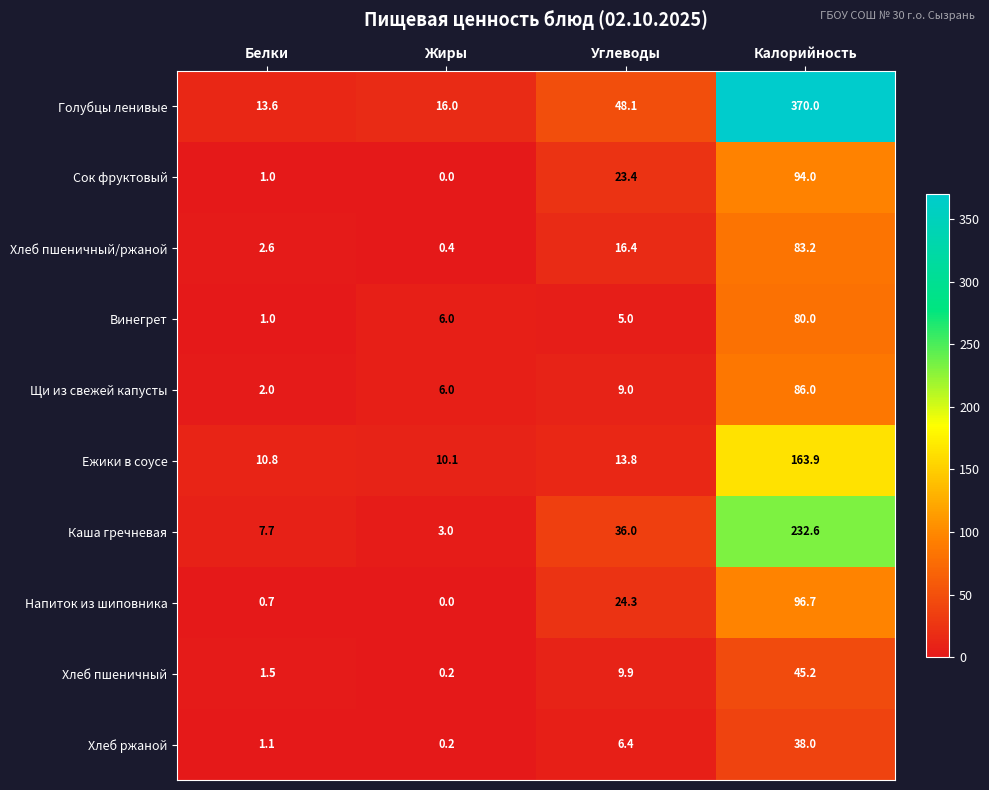

Which category has the lowest value across all series?

Жиры